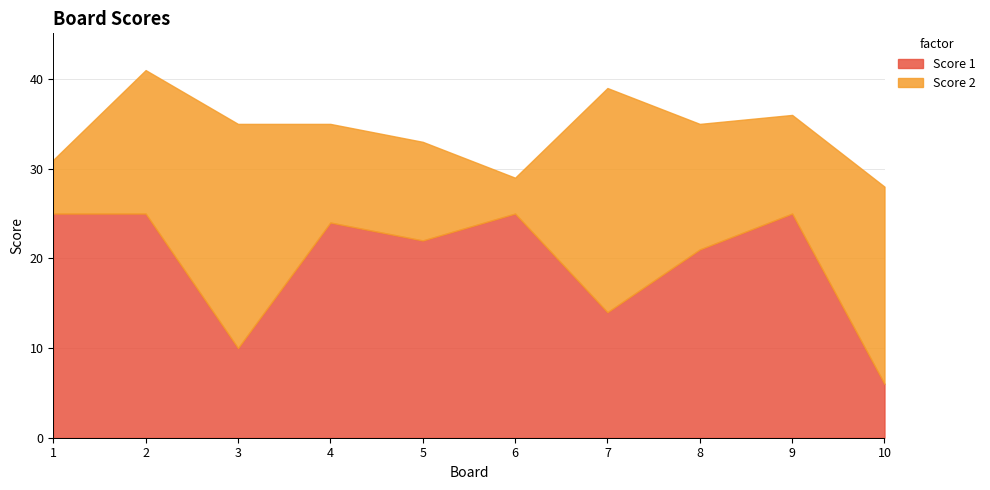

Reading right to left, transcribe all the data shown in this chart.

Score 1: 6	25	21	14	25	22	24	10	25	25
Score 2: 22	11	14	25	4	11	11	25	16	6